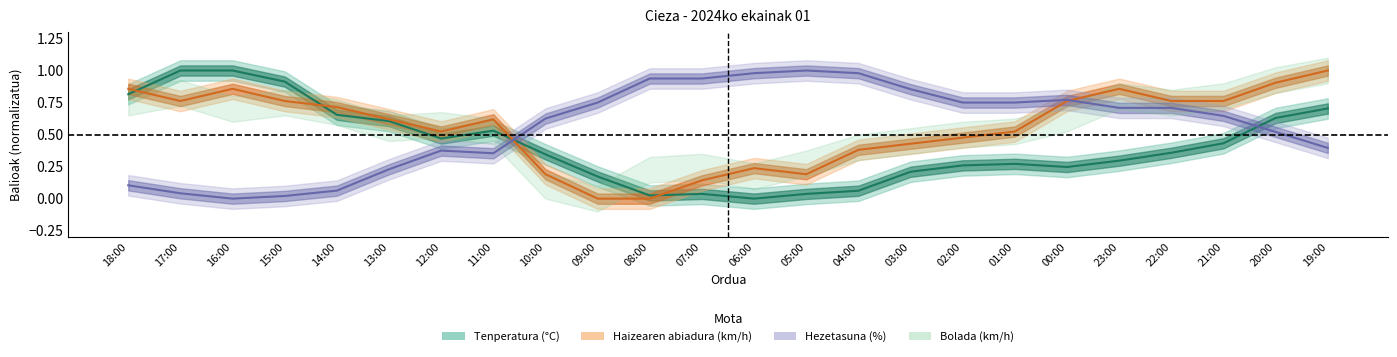

How many values in the Hezetasuna (%) series exceed 0?

23